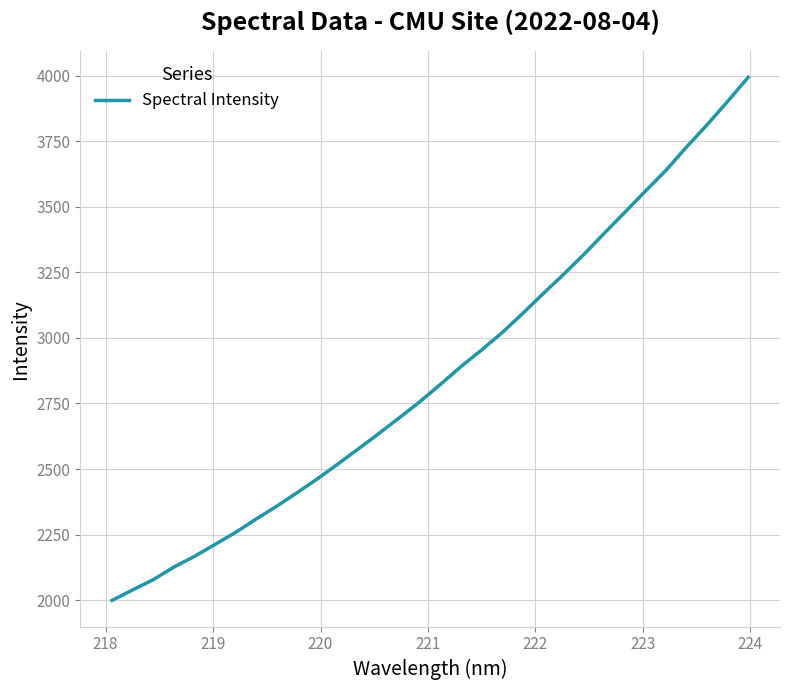

How many distinct data groups are displayed?

1